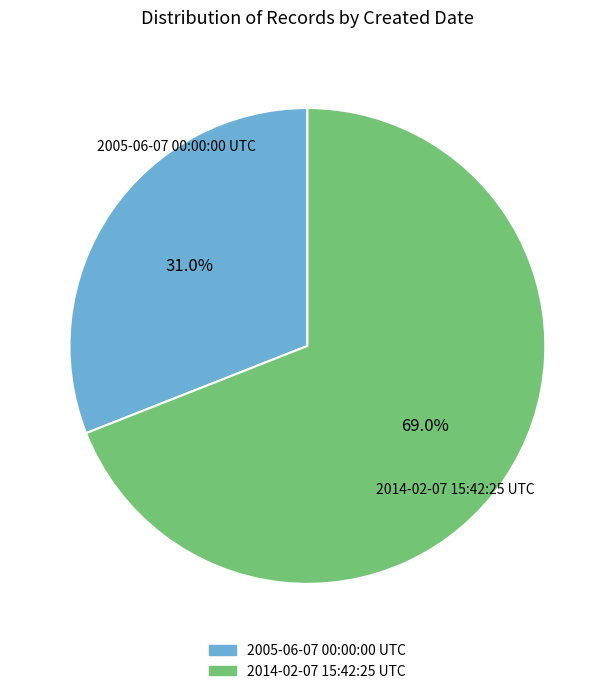

The 2005-06-07 00:00:00 UTC slice represents 45% of the pie. True or false?

False